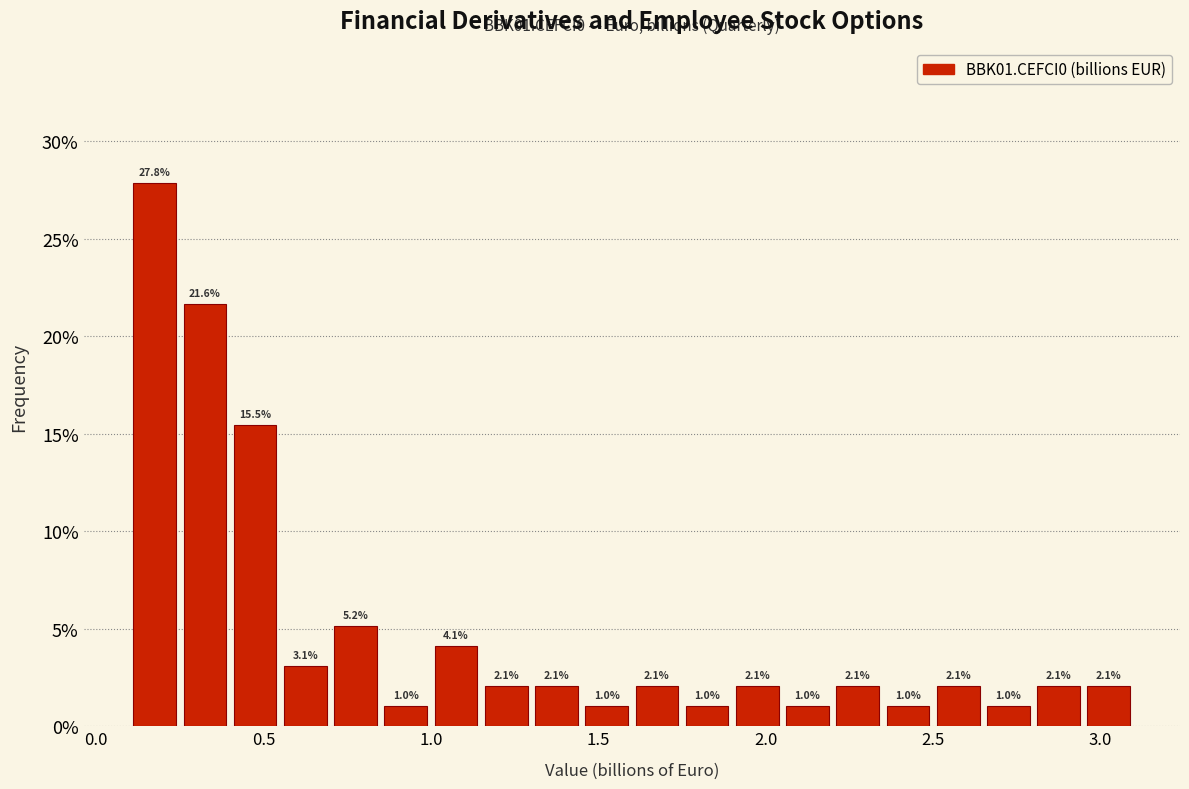

Around what value on the x-axis is the tallest bar? Give the approximate position of its centre, as read against the axis.

0.20